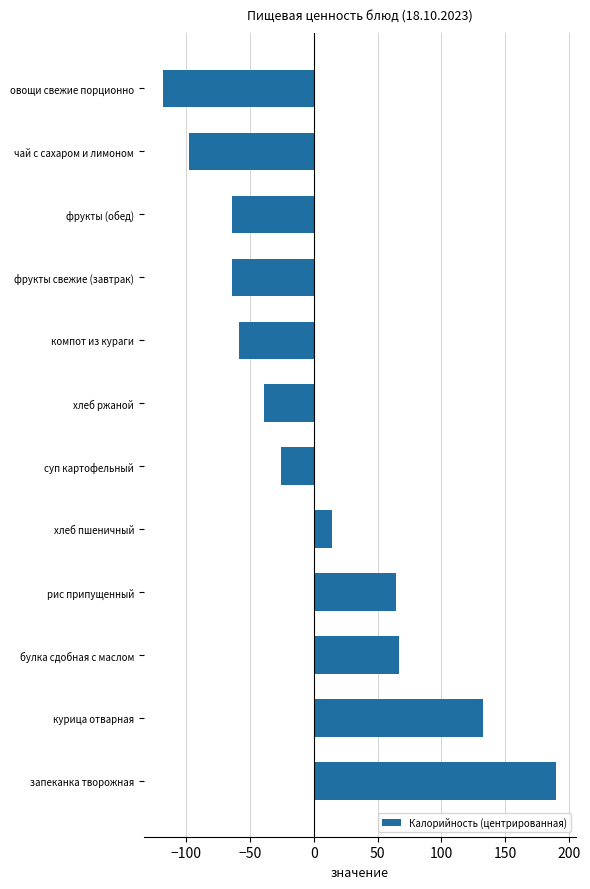

What value does the data have at фрукты (обед), to the nearest 10?

-60